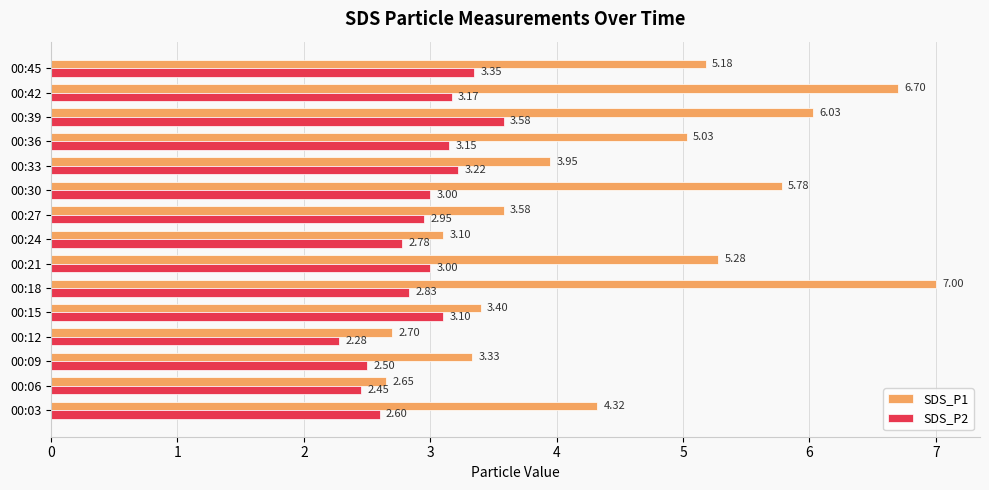

How many series are shown in this chart?

2